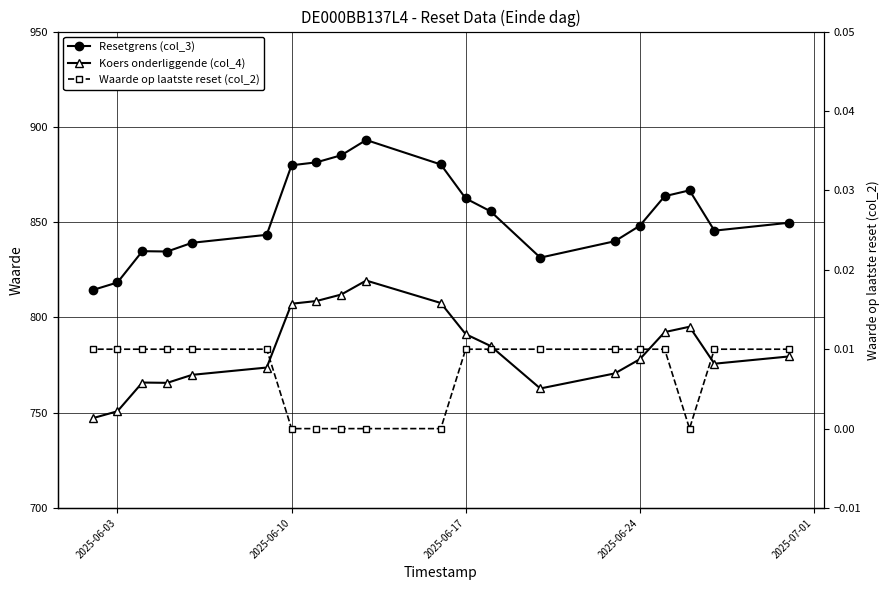

List the series in order of their peak value, highest first.

Resetgrens (col_3), Koers onderliggende (col_4), Waarde op laatste reset (col_2)